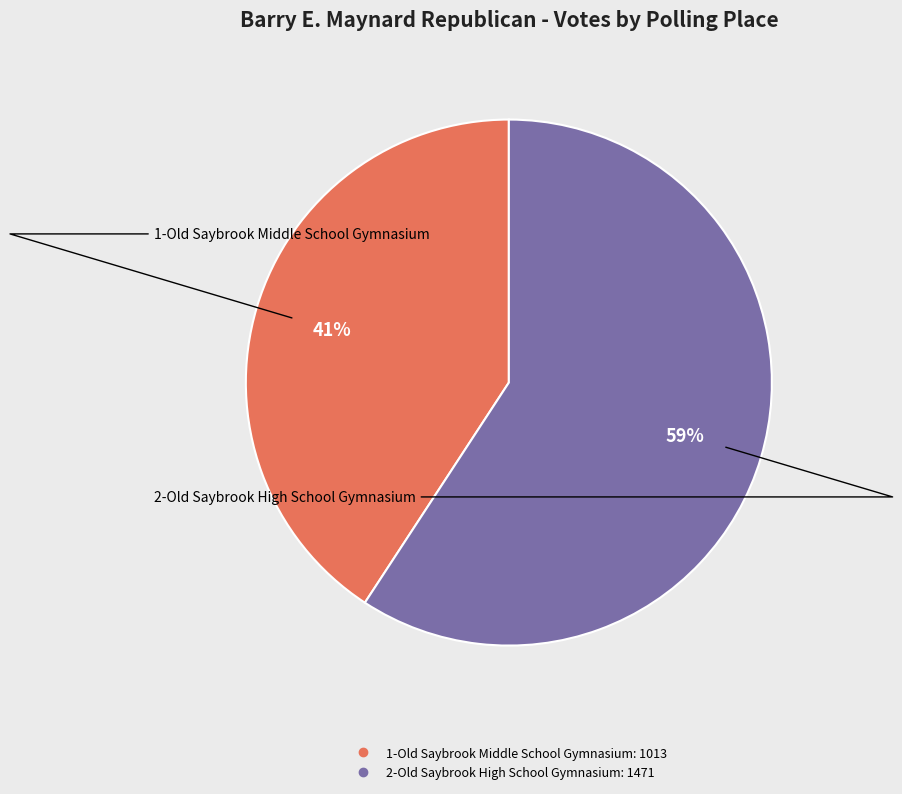

Is it true that 2-Old Saybrook High School Gymnasium is 67% of the pie?

False